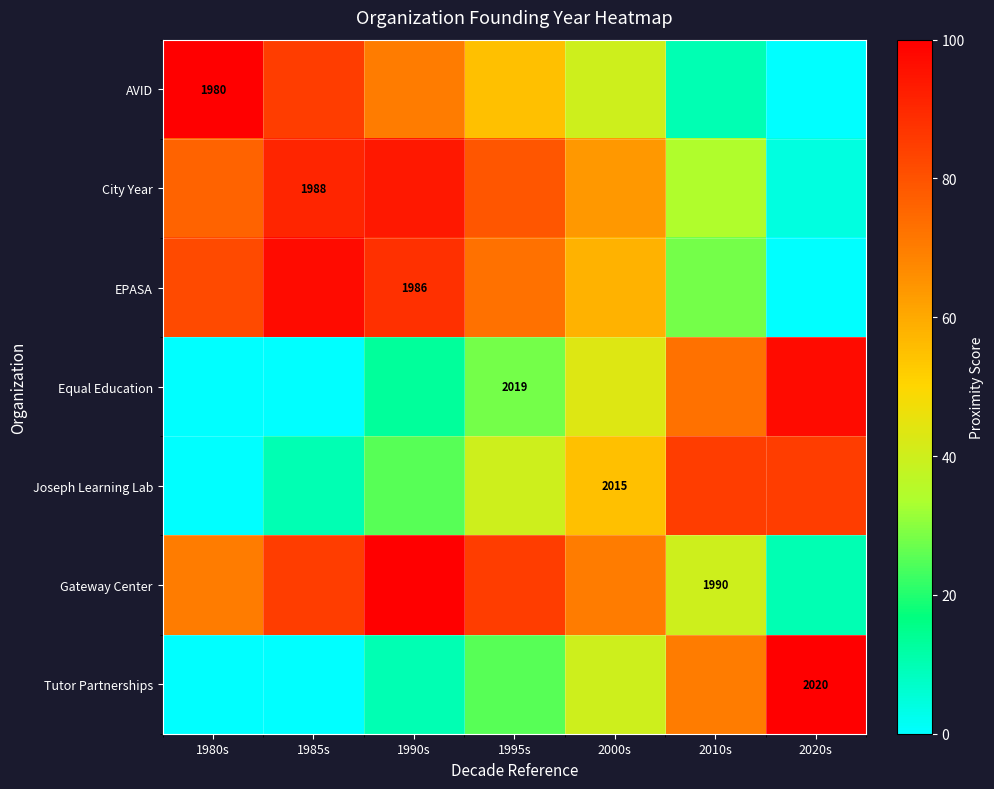

True or false: EPASA has a value of 757 at 1990s.

False